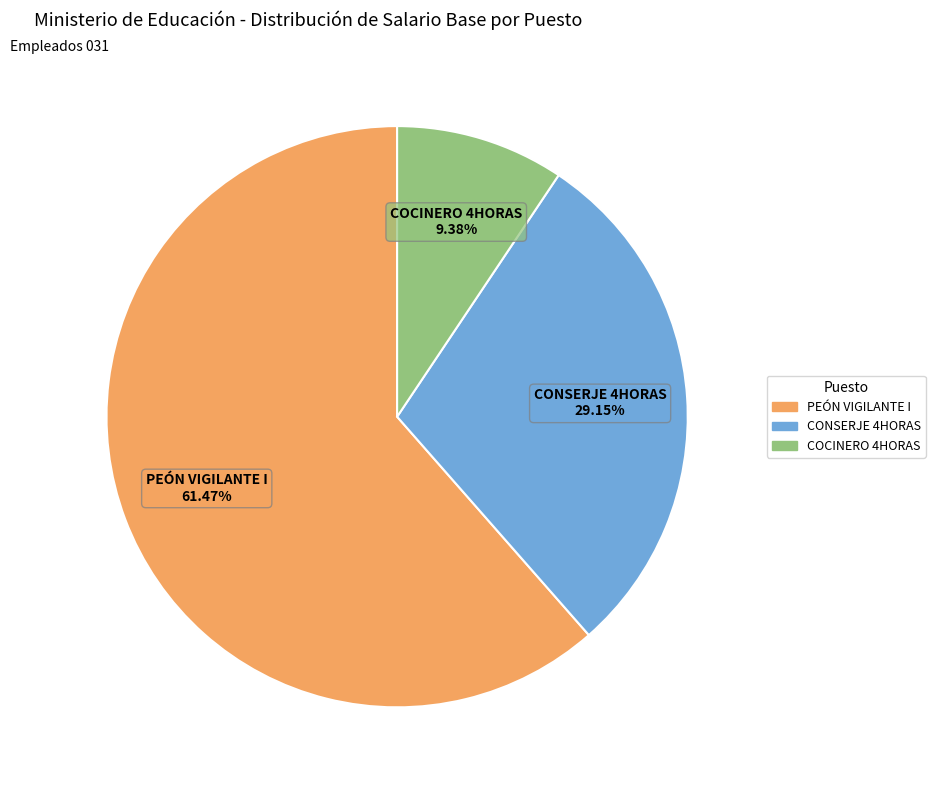

Does any single category account for the majority?

Yes